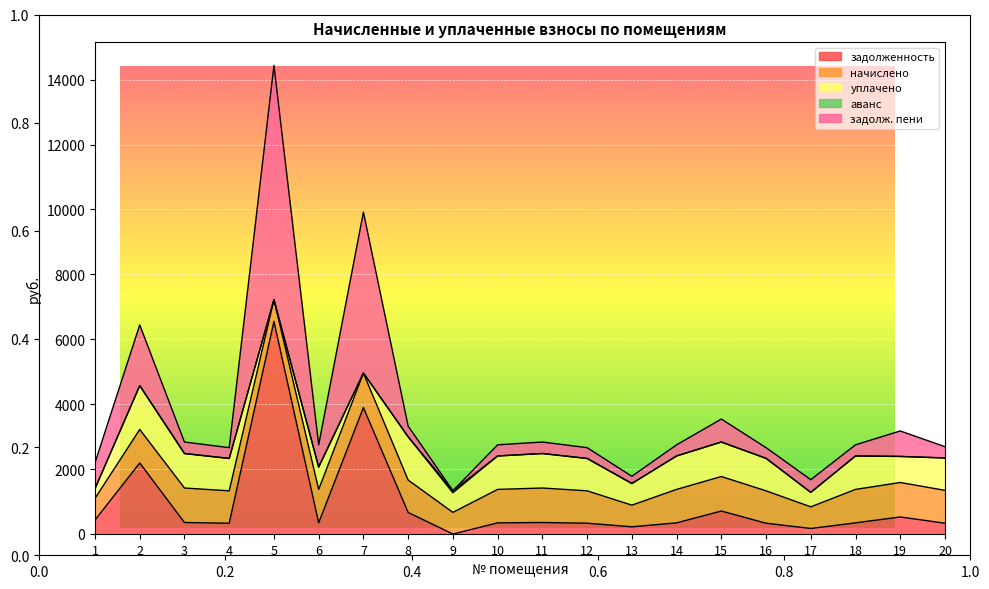

Which series ends up on top after the final intersection of начислено and задолж. пени?

начислено